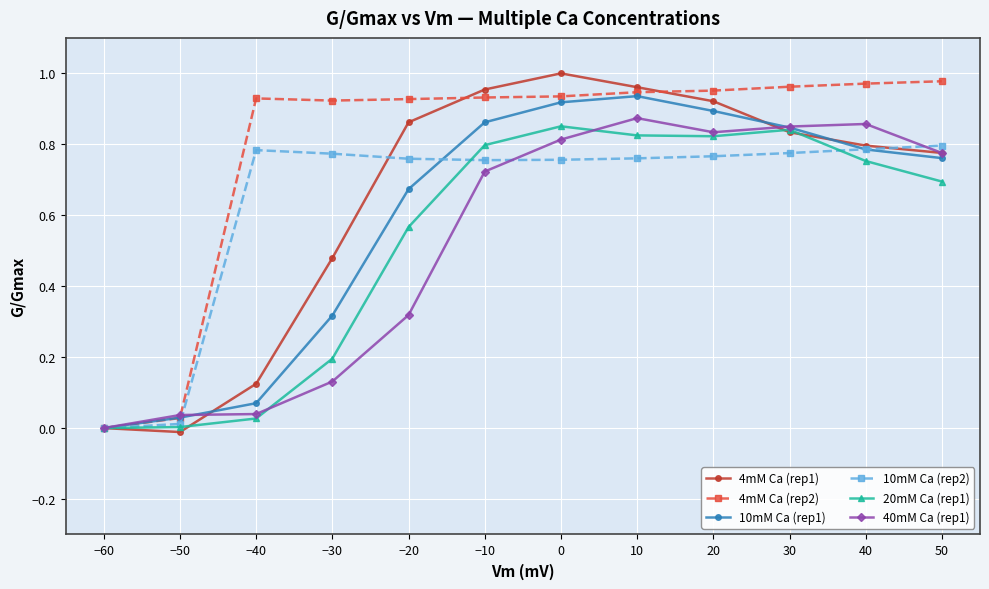

True or false: 20mM Ca (rep1) has more than 0 points higher than both neighbors.

True